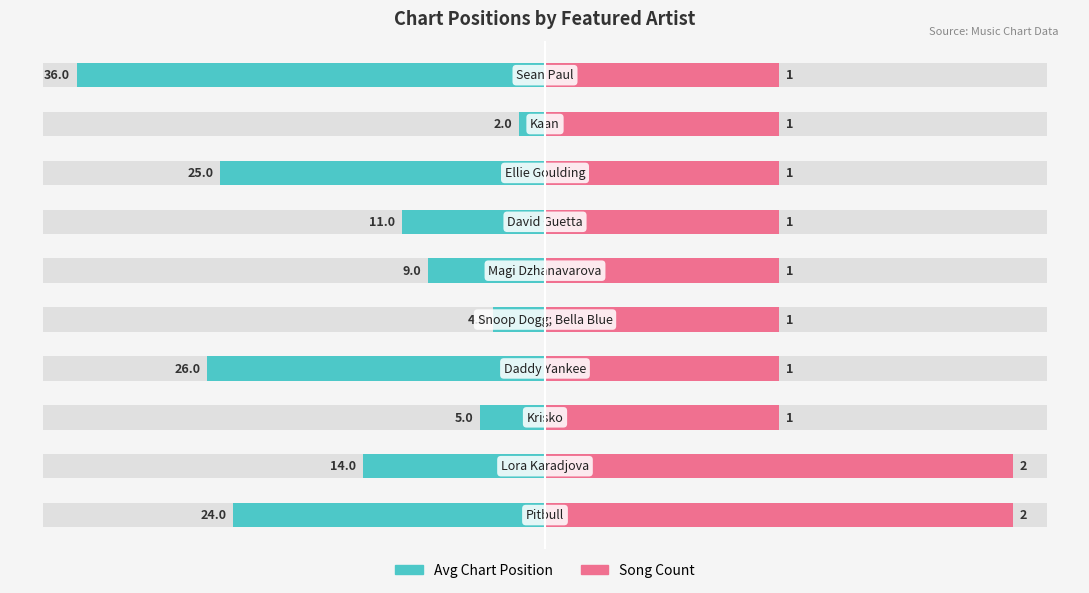

Rank the categories by Song Count value from lowest to highest.

2, 3, 4, 5, 6, 7, 8, 9, 0, 1